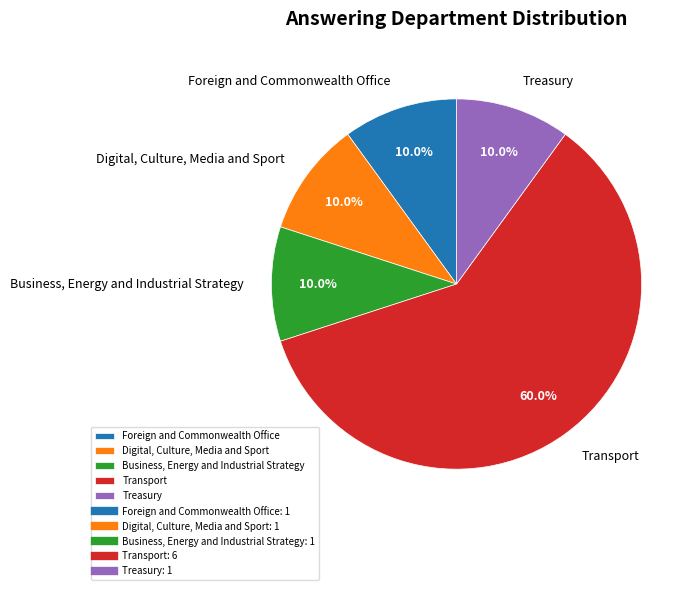

To the nearest percent, what is the difference between the largest and smallest slice percentages?

50%